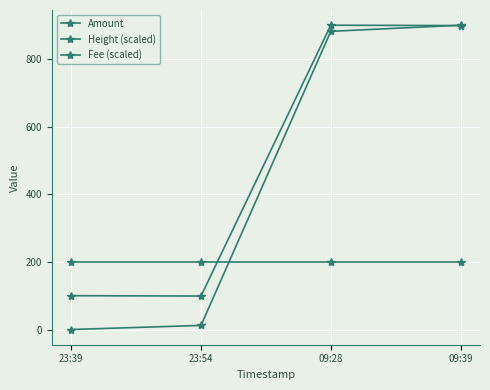

Does the chart have visible grid lines?

Yes